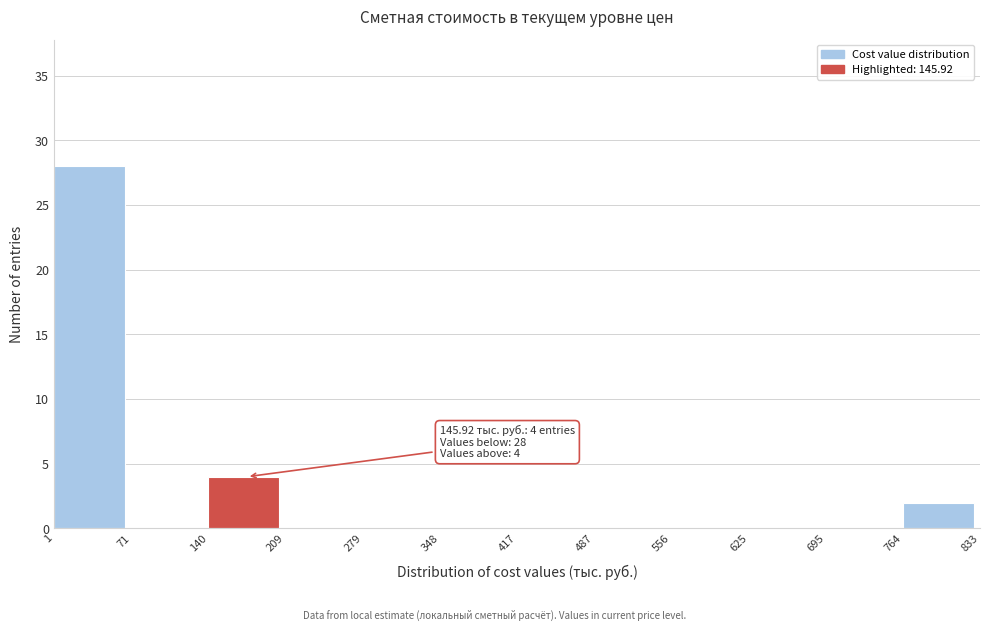

Which range on the x-axis has the tallest bar?

1 to 71